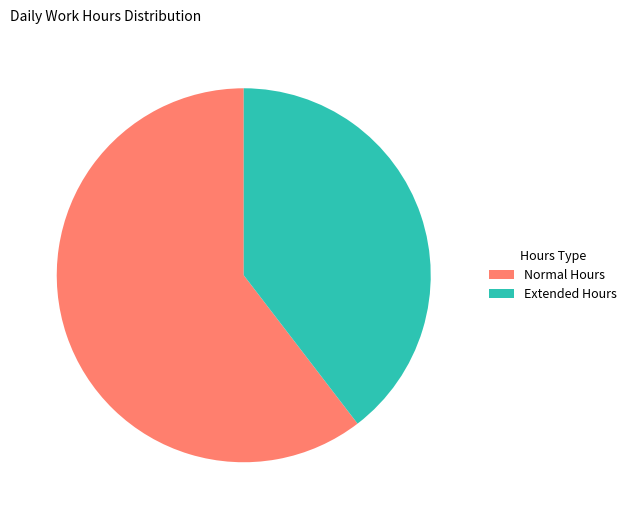

Which slice is the smallest?

Extended Hours